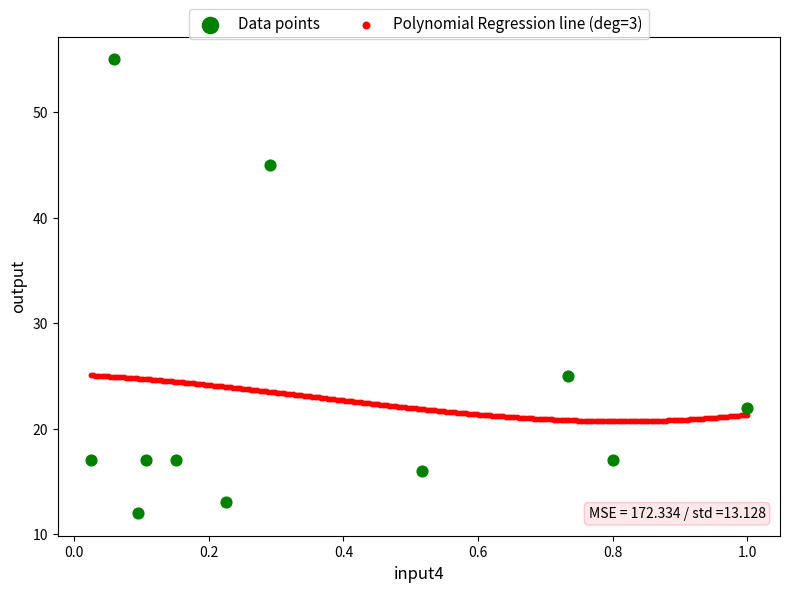

Which series reaches the minimum Y coordinate?

Data points